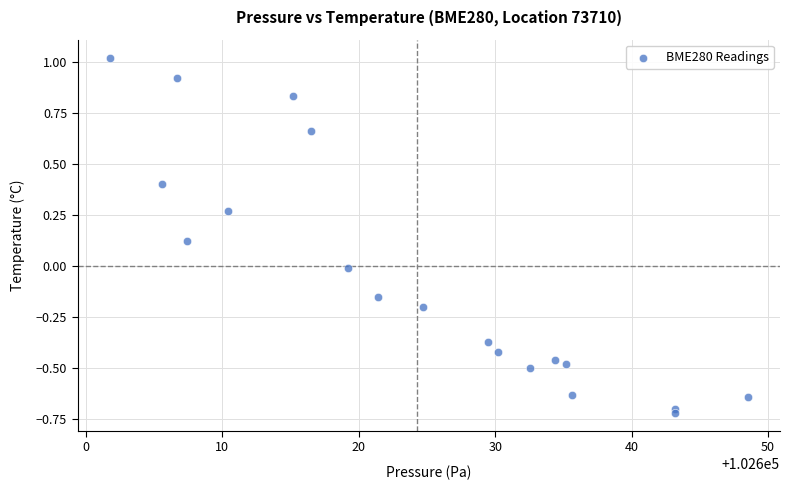

What is the range of X values (max minus min)?

46.8